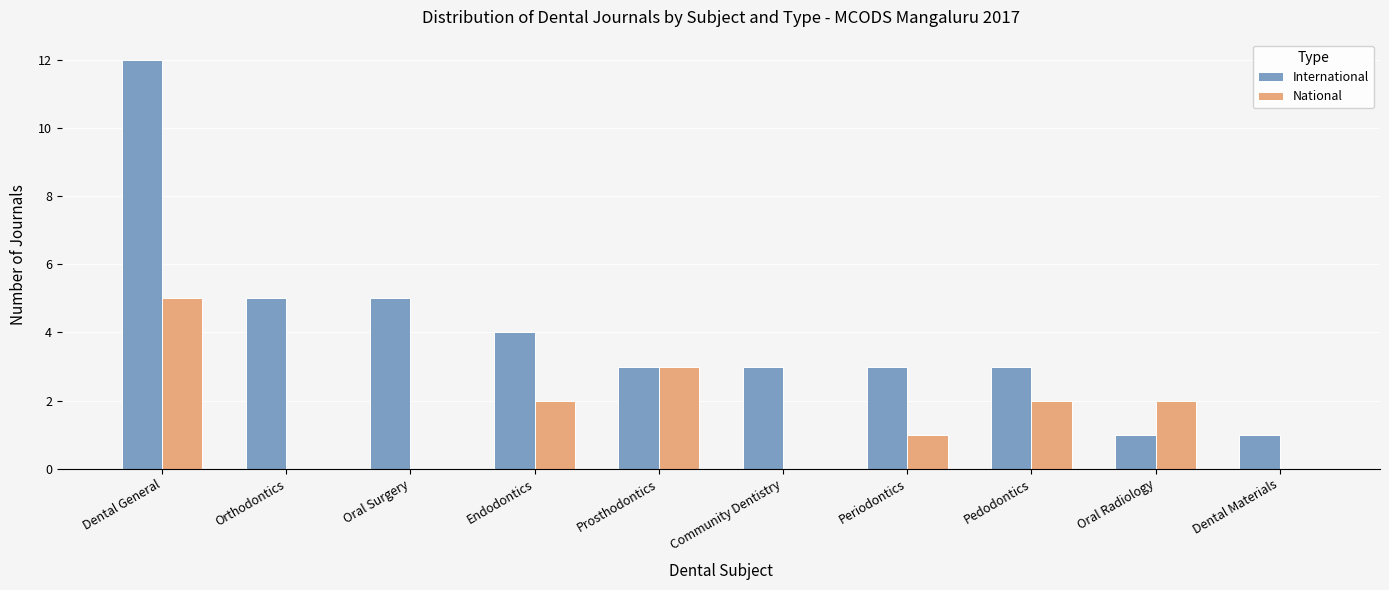

What is the greatest value displayed?

12